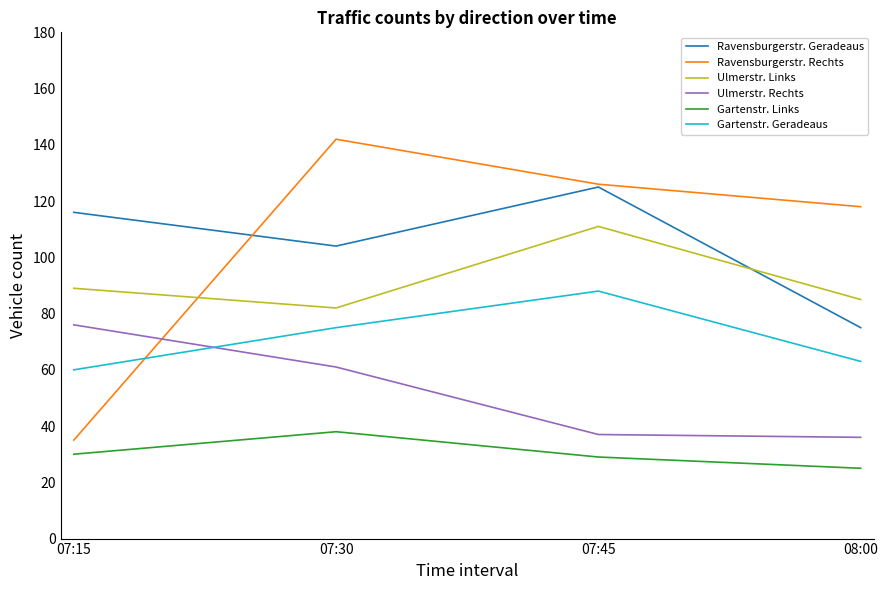

Which series changed the most between 07:15 and 07:45?

Ravensburgerstr. Rechts